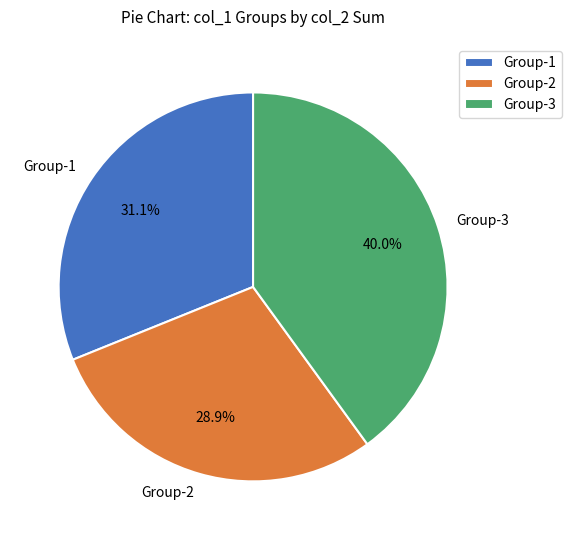

How many slices are in this pie chart?

3